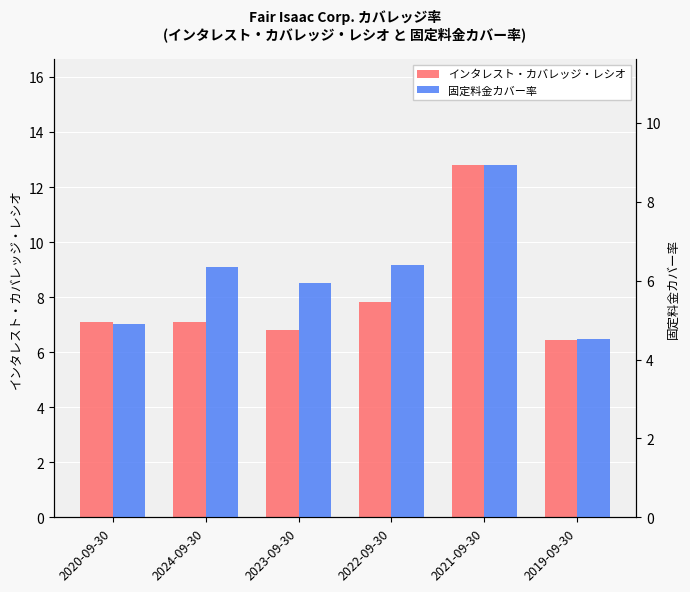

Which series has the largest total across all categories?

インタレスト・カバレッジ・レシオ